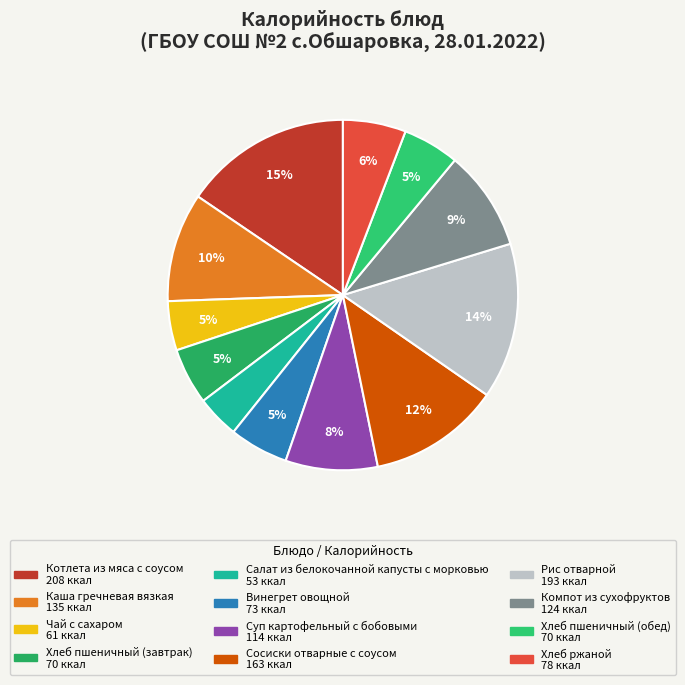

What percentage is NOT represented by Компот из сухофруктов?

90.8%